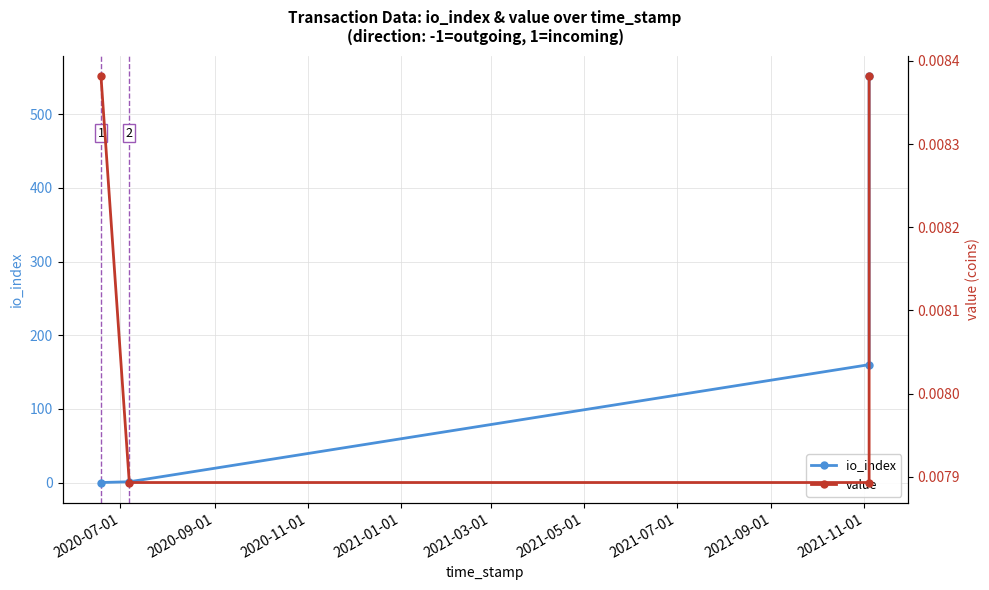

What is the difference between the maximum and minimum values in the io_index series?

552